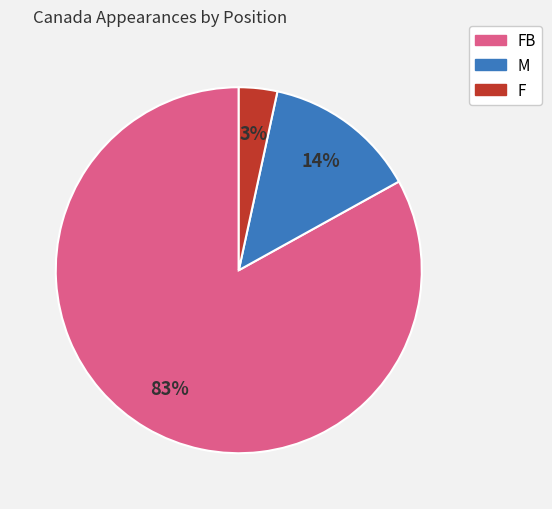

Is there a majority slice in this chart?

Yes